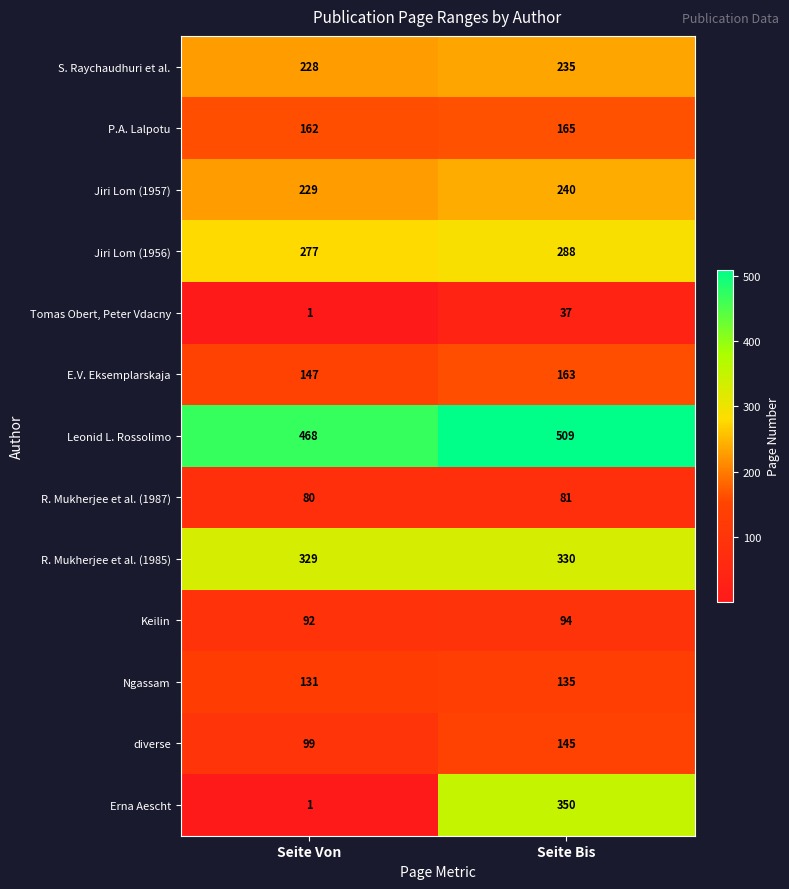

Reading left to right, what are all the values shown in this chart?

S. Raychaudhuri et al.: Seite Von=228	Seite Bis=235
P.A. Lalpotu: Seite Von=162	Seite Bis=165
Jiri Lom (1957): Seite Von=229	Seite Bis=240
Jiri Lom (1956): Seite Von=277	Seite Bis=288
Tomas Obert, Peter Vdacny: Seite Von=1	Seite Bis=37
E.V. Eksemplarskaja: Seite Von=147	Seite Bis=163
Leonid L. Rossolimo: Seite Von=468	Seite Bis=509
R. Mukherjee et al. (1987): Seite Von=80	Seite Bis=81
R. Mukherjee et al. (1985): Seite Von=329	Seite Bis=330
Keilin: Seite Von=92	Seite Bis=94
Ngassam: Seite Von=131	Seite Bis=135
diverse: Seite Von=99	Seite Bis=145
Erna Aescht: Seite Von=1	Seite Bis=350